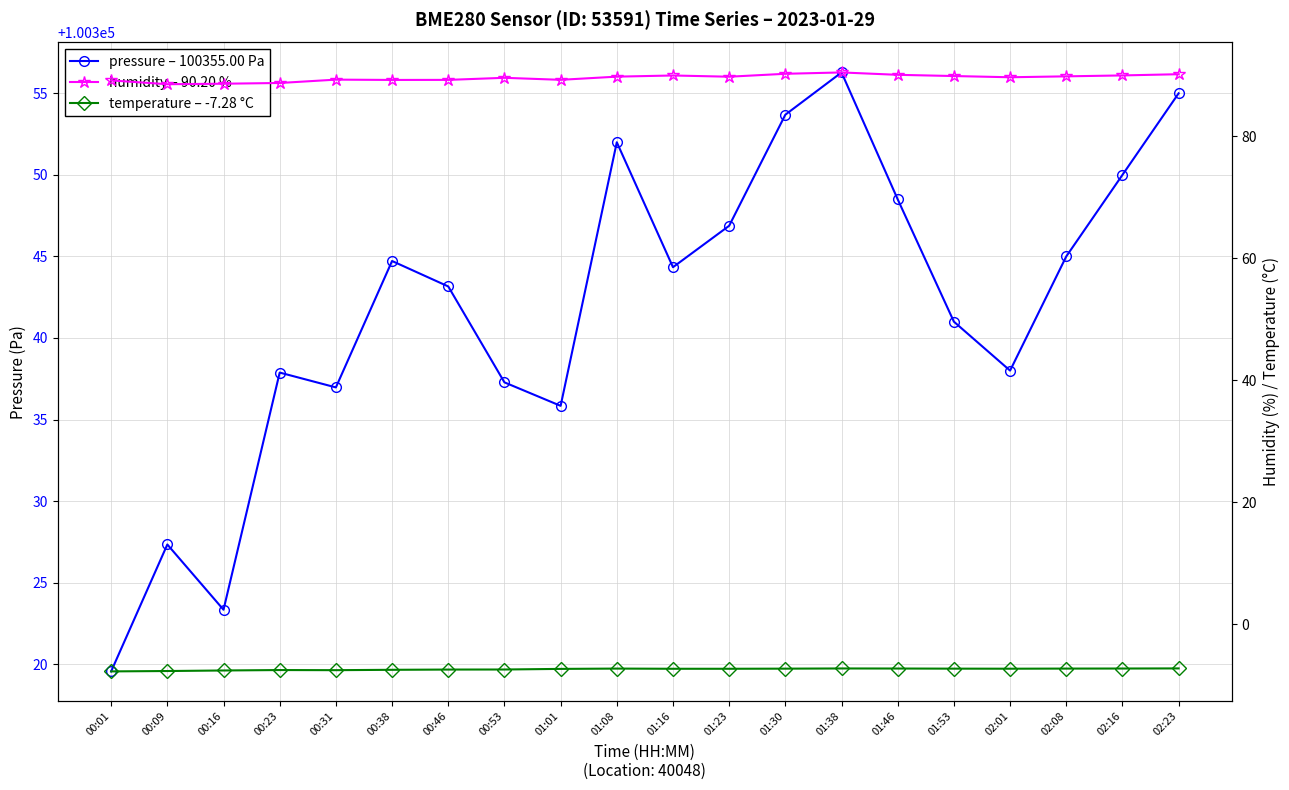

What is the total value across all series at 02:16?

100432.7